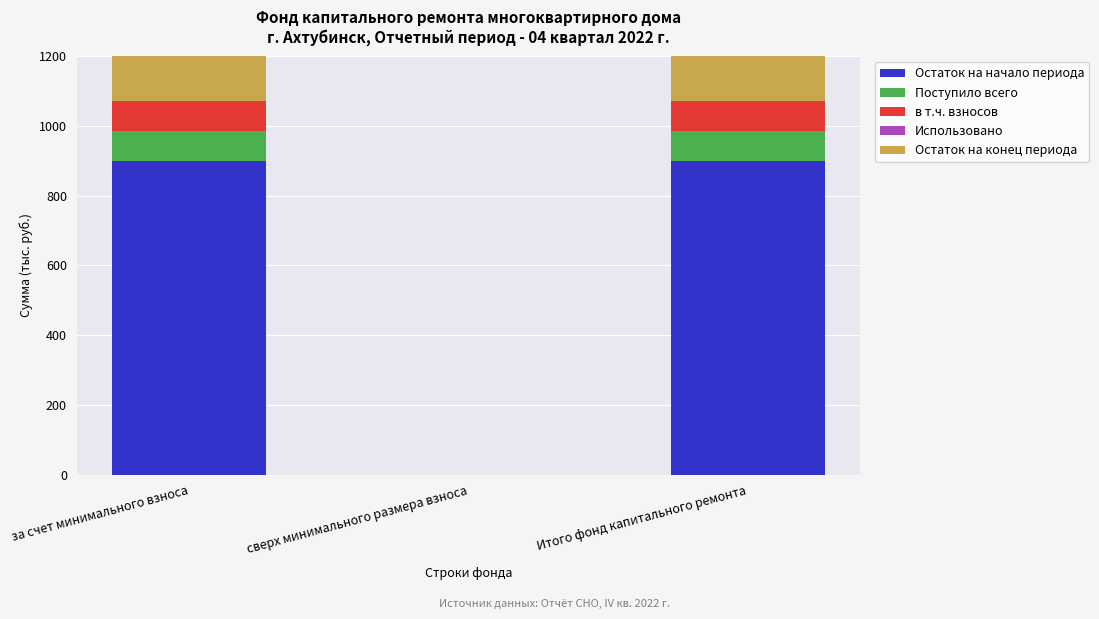

The value of Остаток на начало периода at сверх минимального размера взноса is 0.0. True or false?

True